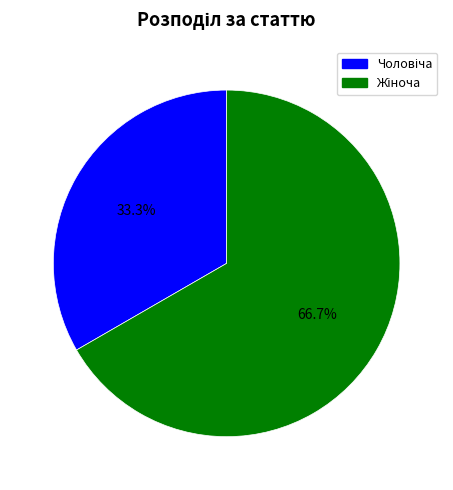

Is there a majority slice in this chart?

Yes